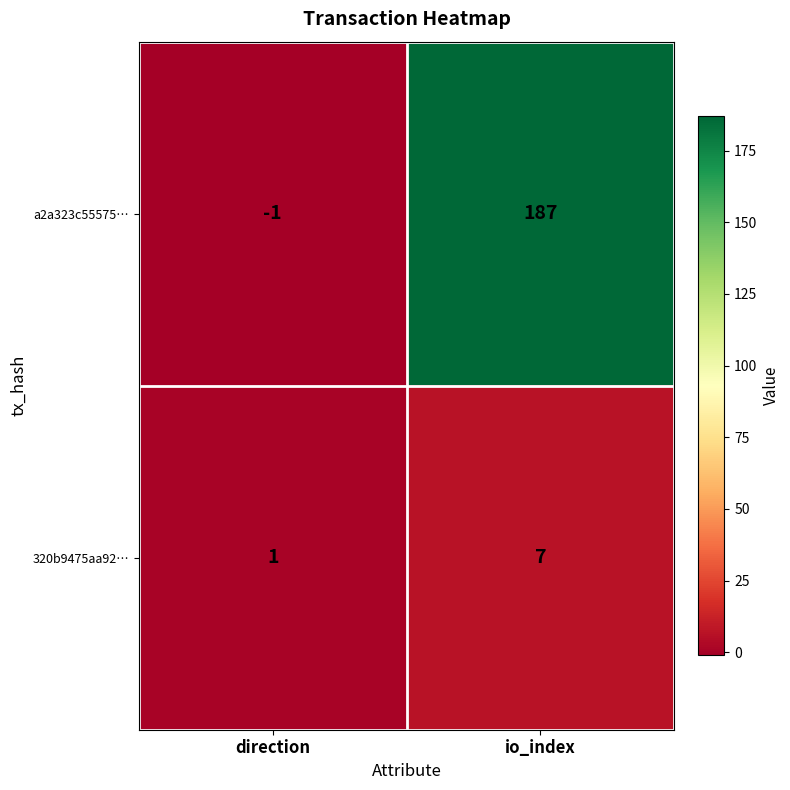

Which series has the largest range (max minus min)?

a2a323c55575…